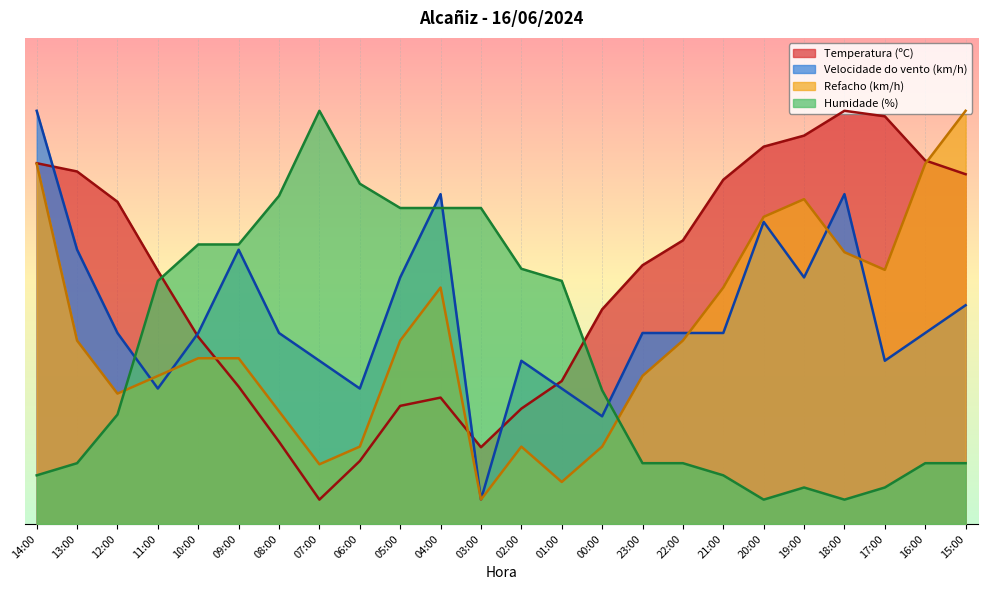

In Refacho (km/h), how many points are lower than both neighbors (excluding endpoints)?

5